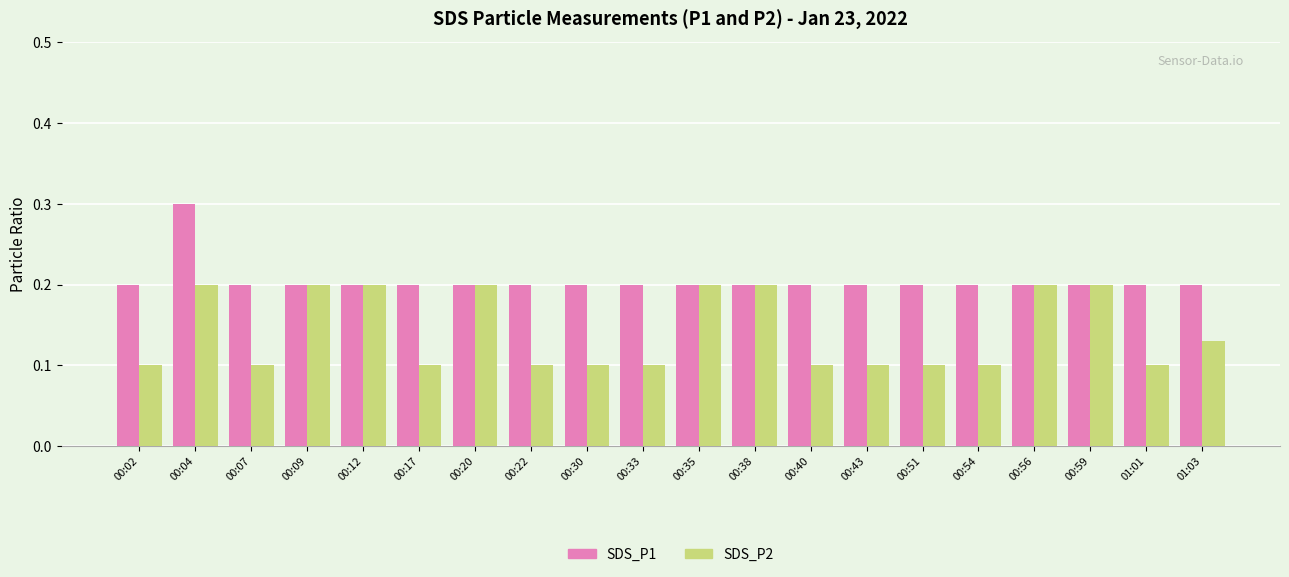

Which category has the highest value in the SDS_P1 series?

00:04